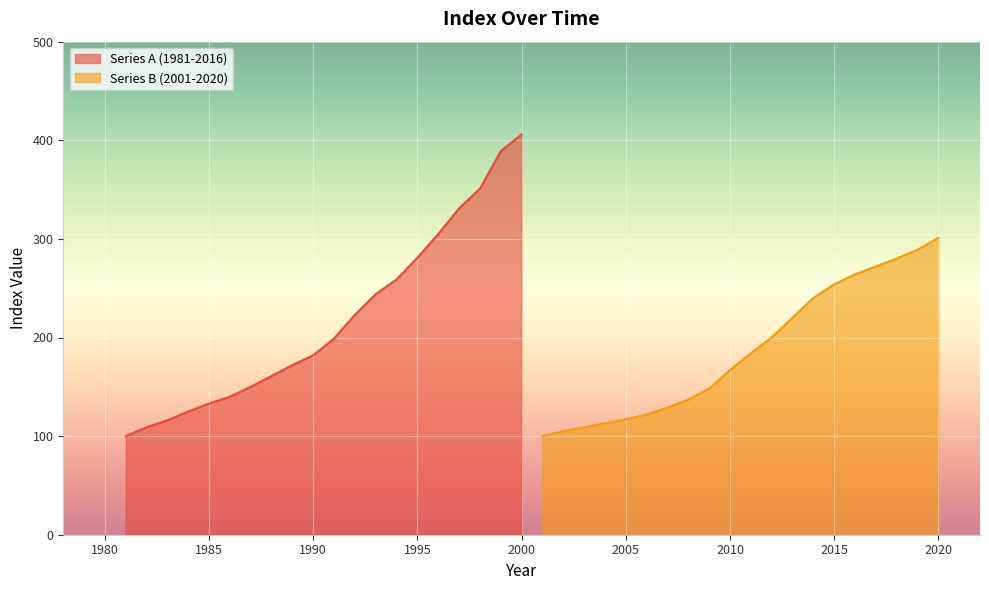

The value of Series A (1981-2016) at 1985 is 133. True or false?

True